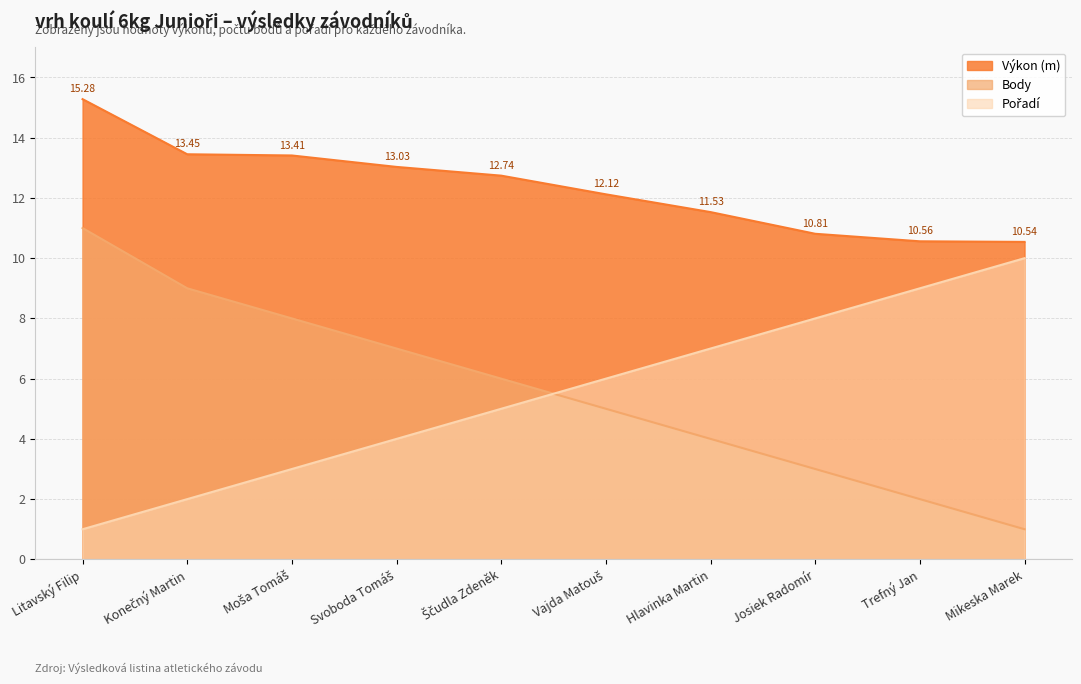

What is the maximum value shown in the chart?

15.3